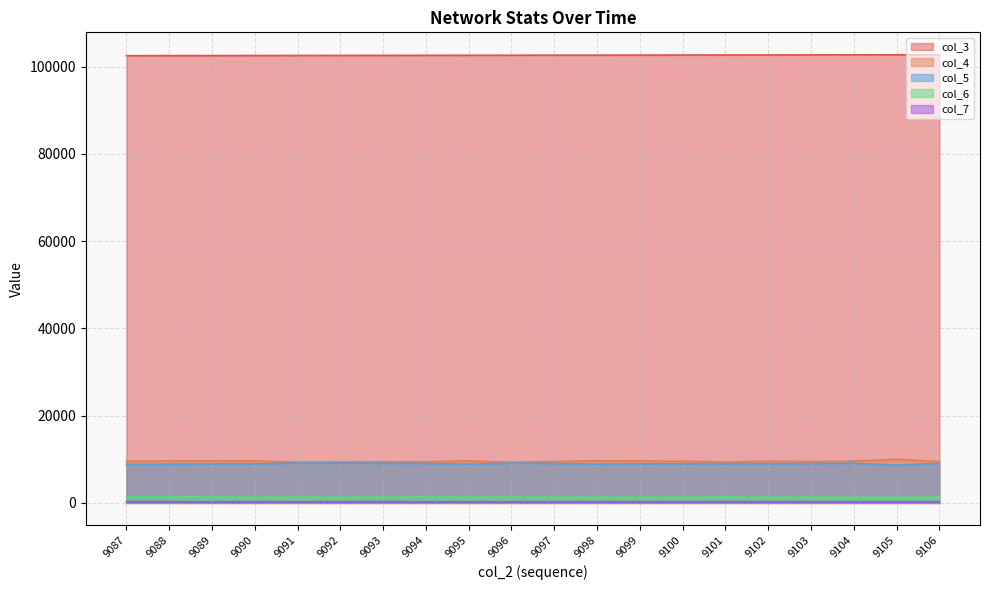

What are all the series names shown in the legend?

col_3, col_4, col_5, col_6, col_7